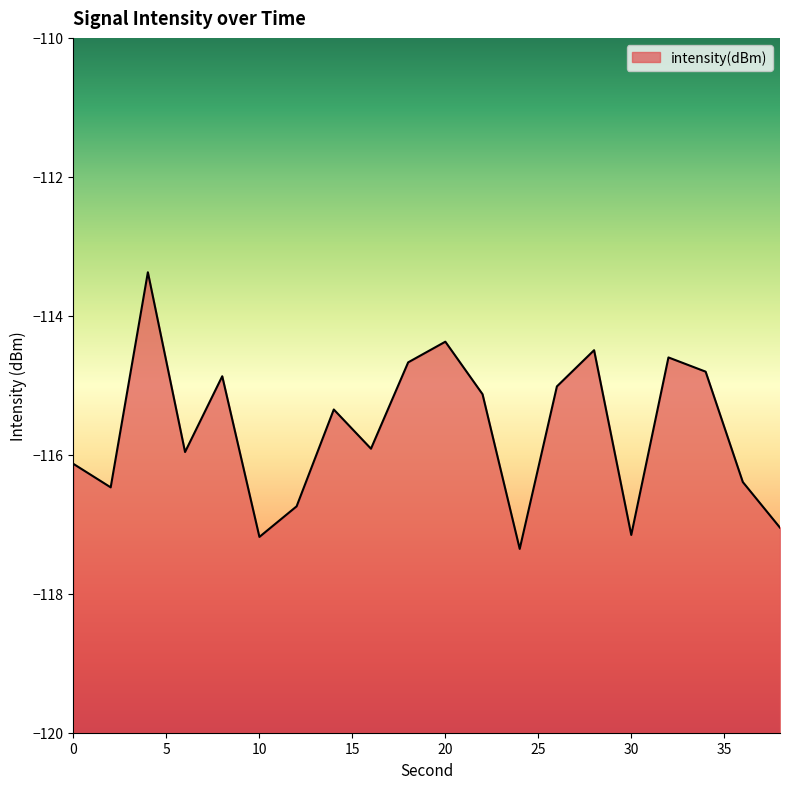

True or false: the data shows -115.1 at 22.

True